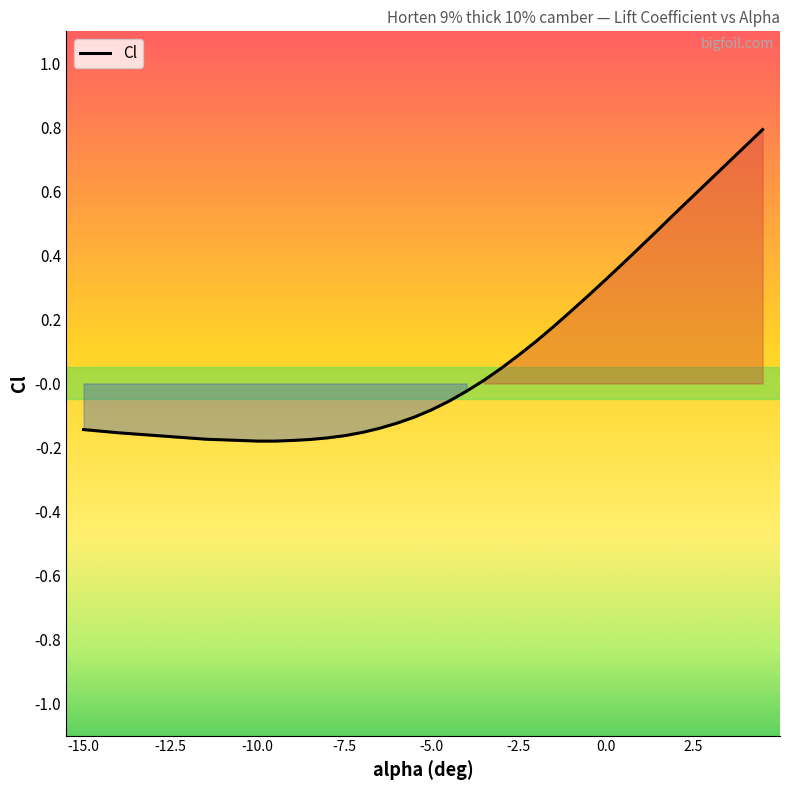

Count the number of categories in the chart.

40